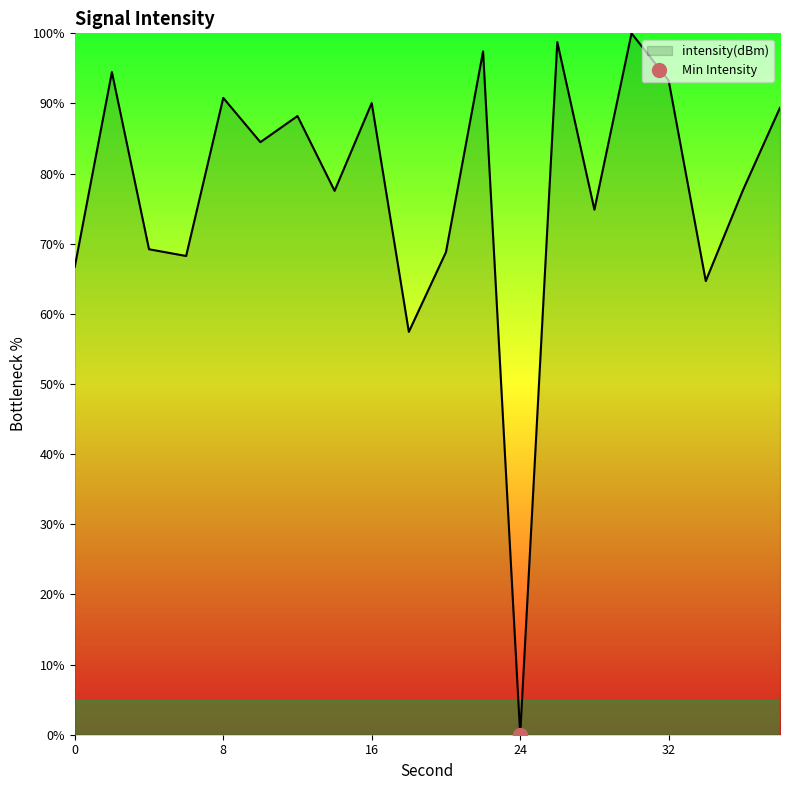

The value of intensity(dBm) at 24 is -50.9. True or false?

False